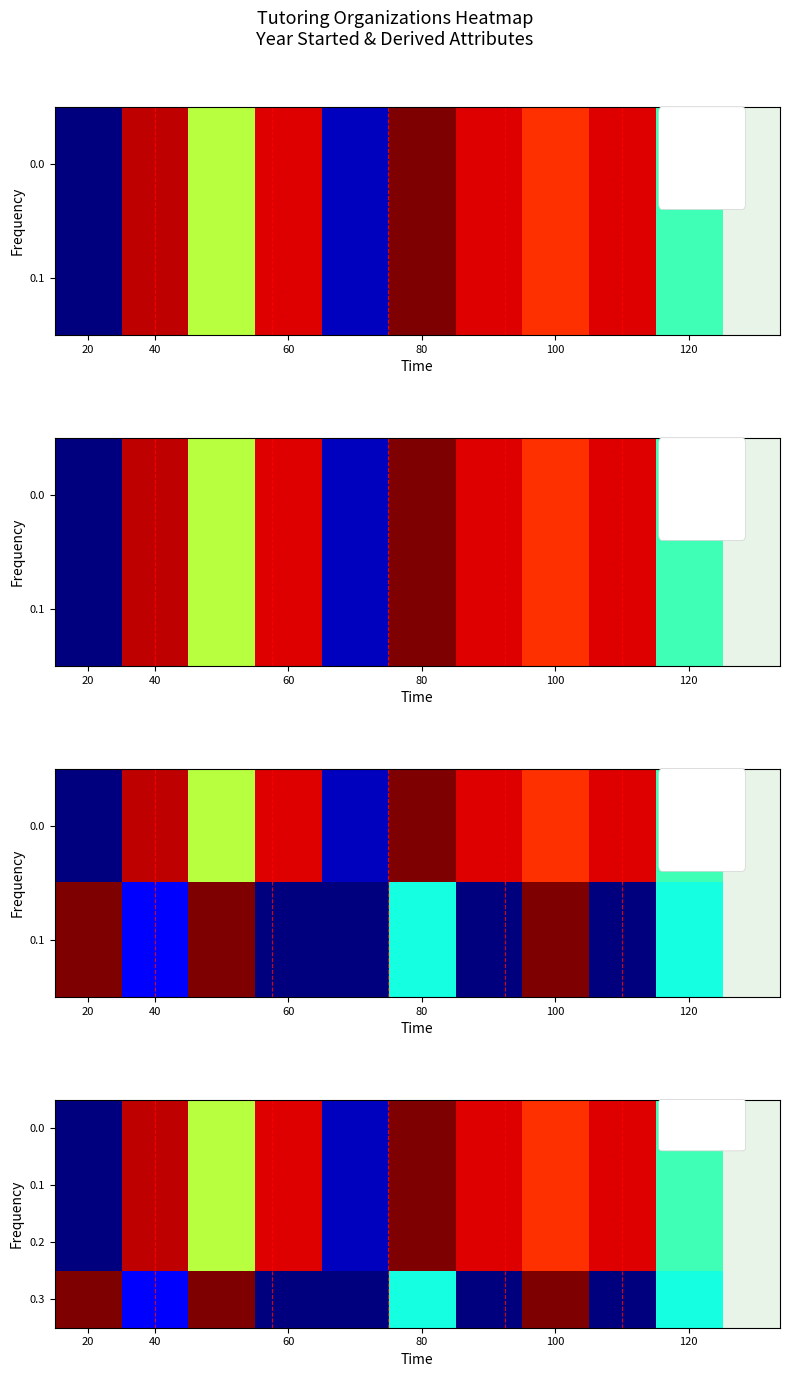

How many categories are shown in the chart?

10